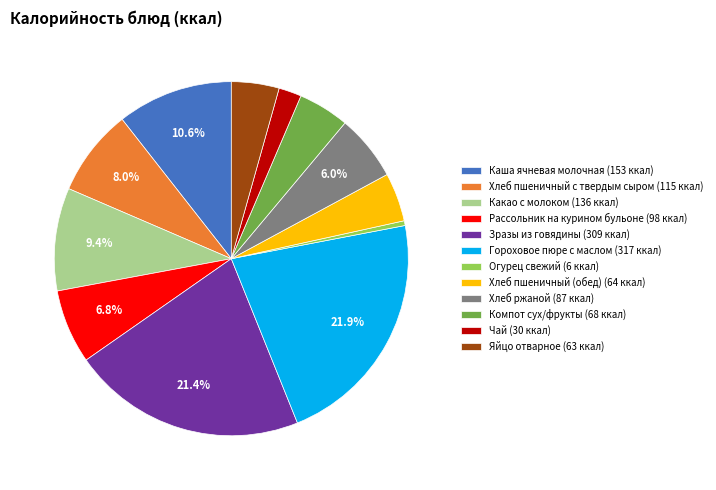

How many slices are in this pie chart?

12